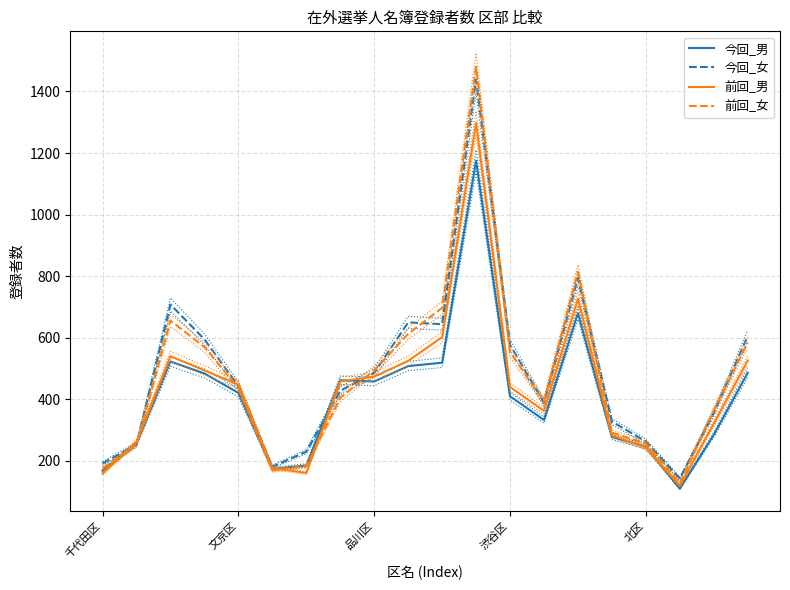

What is the average value of the 前回_女 series?

476